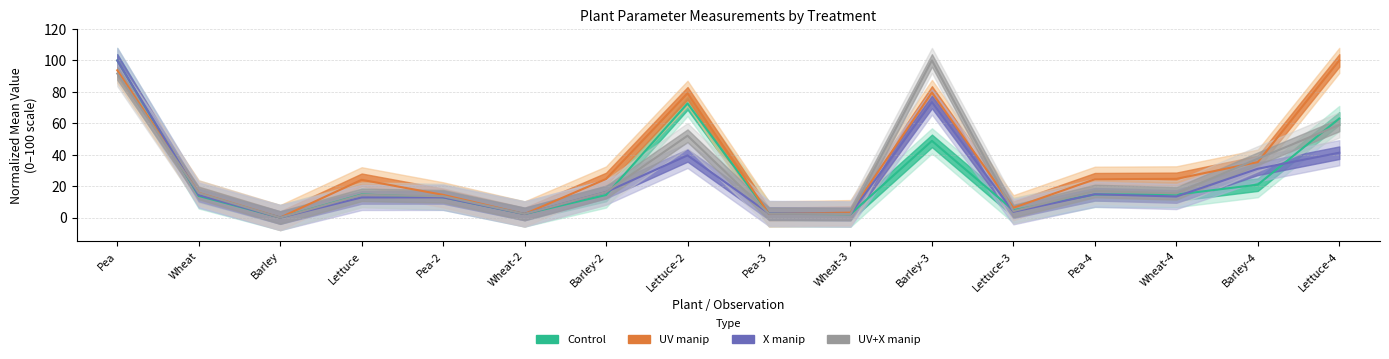

Reading left to right, what are all the values shown in this chart?

Control: 100.0	13.8	0.0	14.7	12.9	2.3	14.4	72.6	2.4	2.1	48.8	4.7	14.7	14.6	20.9	63.0
UV manip: 93.7	15.7	0.0	24.0	14.5	2.3	24.5	79.1	2.3	3.1	79.6	6.2	24.4	24.6	35.3	100.0
X manip: 100.0	14.3	0.0	12.8	12.8	2.3	16.2	39.6	2.6	2.3	73.5	3.7	14.8	13.4	31.1	41.3
UV+X manip: 91.7	15.6	0.0	14.4	13.6	2.3	16.2	52.1	2.4	2.3	100.0	4.1	16.9	15.4	37.5	58.9